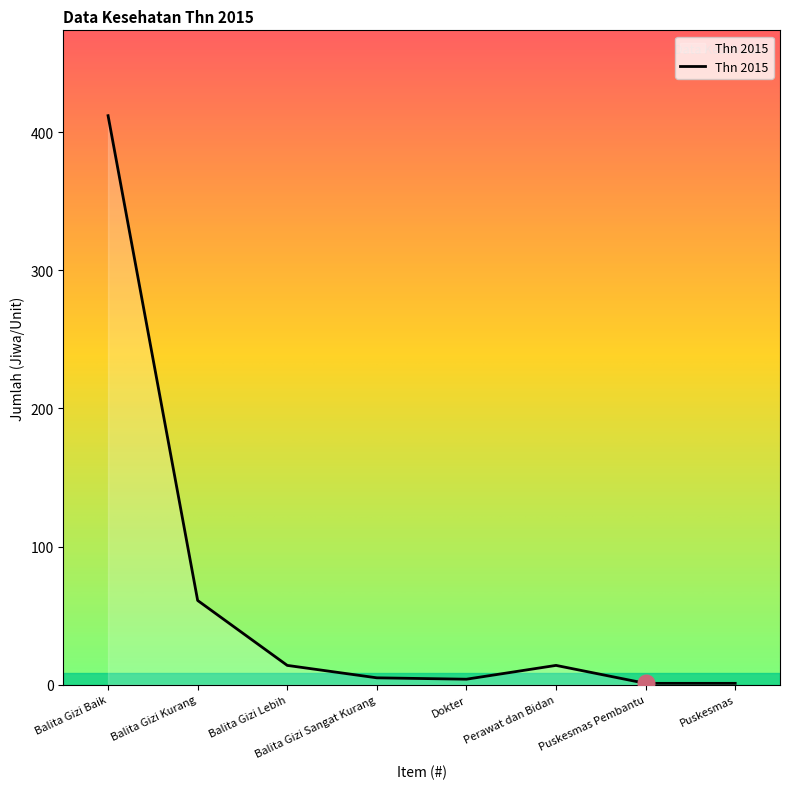

Approximately how many times larger is the value at Balita Gizi Kurang compared to Balita Gizi Lebih?

4.4